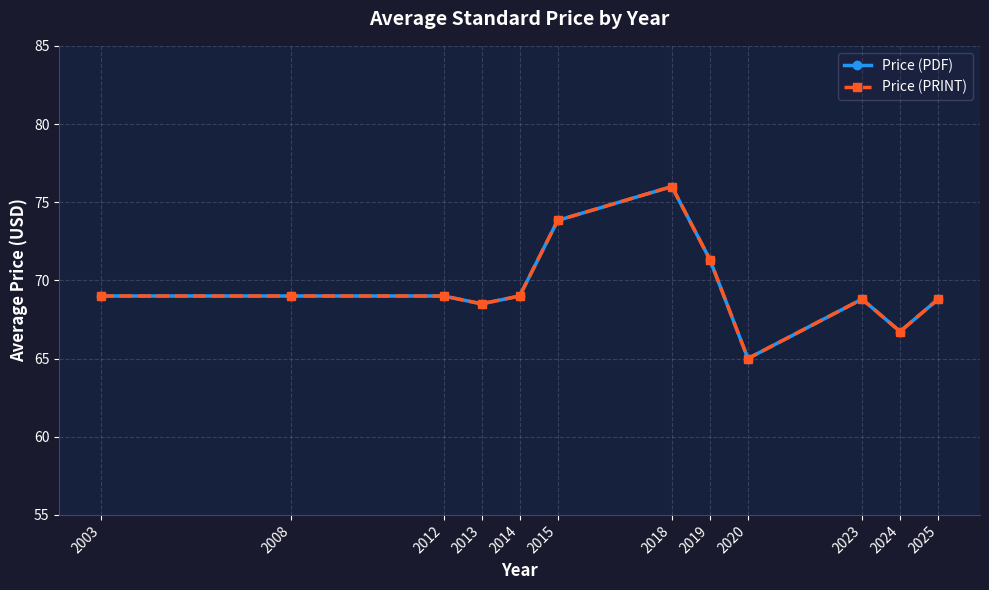

At how many categories does at least one series exceed 73?

2